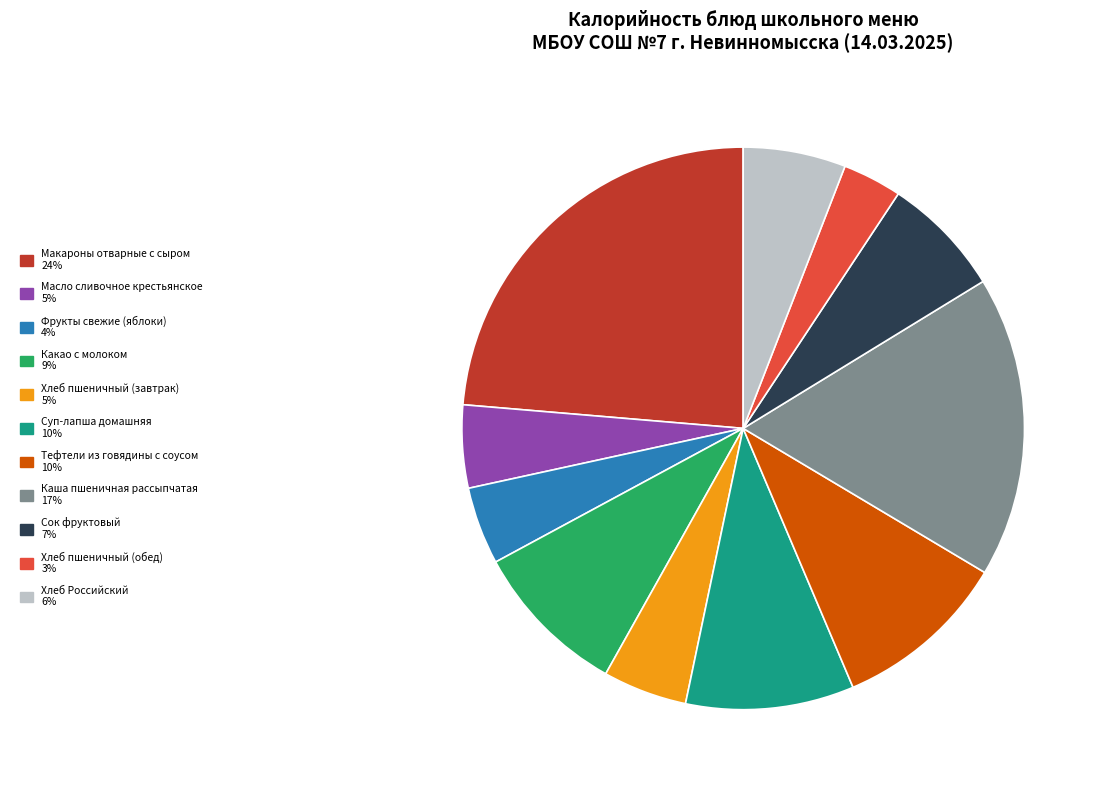

What is the largest slice in the pie chart?

Макароны отварные с сыром